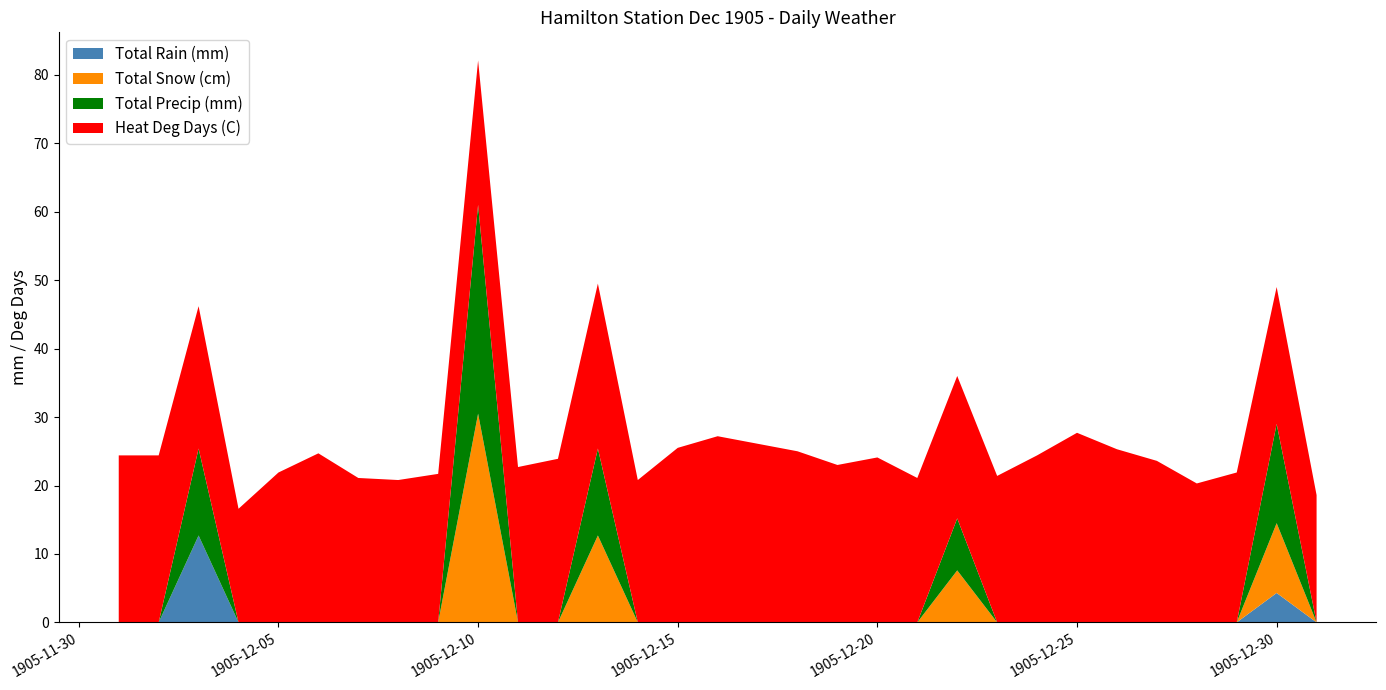

Reading left to right, what are all the values shown in this chart?

Total Rain (mm): 0.0	0.0	12.7	0.0	0.0	0.0	0.0	0.0	0.0	0.0	0.0	0.0	0.0	0.0	0.0	0.0	0.0	0.0	0.0	0.0	0.0	0.0	0.0	0.0	0.0	0.0	0.0	0.0	0.0	4.3	0.0
Total Snow (cm): 0.0	0.0	0.0	0.0	0.0	0.0	0.0	0.0	0.0	30.5	0.0	0.0	12.7	0.0	0.0	0.0	0.0	0.0	0.0	0.0	0.0	7.6	0.0	0.0	0.0	0.0	0.0	0.0	0.0	10.2	0.0
Total Precip (mm): 0.0	0.0	12.7	0.0	0.0	0.0	0.0	0.0	0.0	30.5	0.0	0.0	12.7	0.0	0.0	0.0	0.0	0.0	0.0	0.0	0.0	7.6	0.0	0.0	0.0	0.0	0.0	0.0	0.0	14.5	0.0
Heat Deg Days (C): 24.4	24.4	20.8	16.6	21.9	24.7	21.1	20.8	21.7	21.1	22.7	23.9	24.1	20.8	25.5	27.2	26.1	25.0	23.0	24.1	21.1	20.8	21.4	24.4	27.7	25.3	23.6	20.3	21.9	20.0	18.6